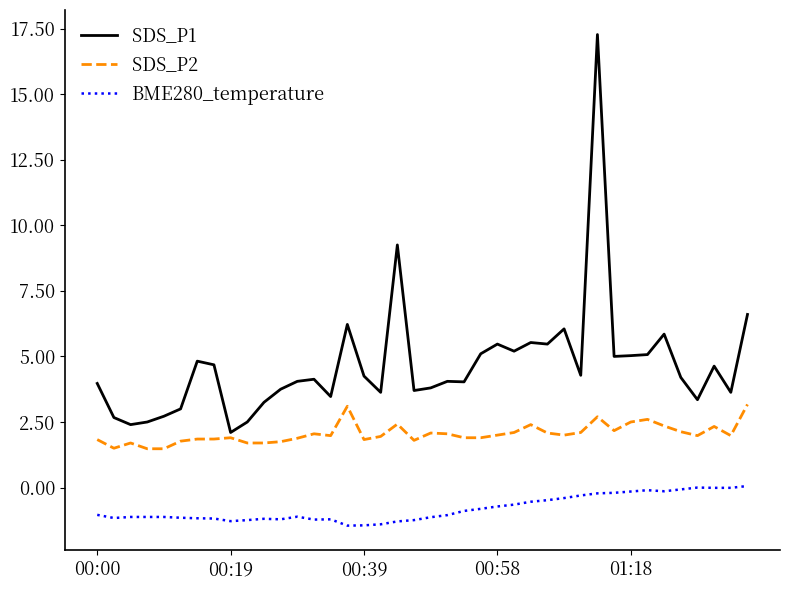

What are all the series names shown in the legend?

SDS_P1, SDS_P2, BME280_temperature